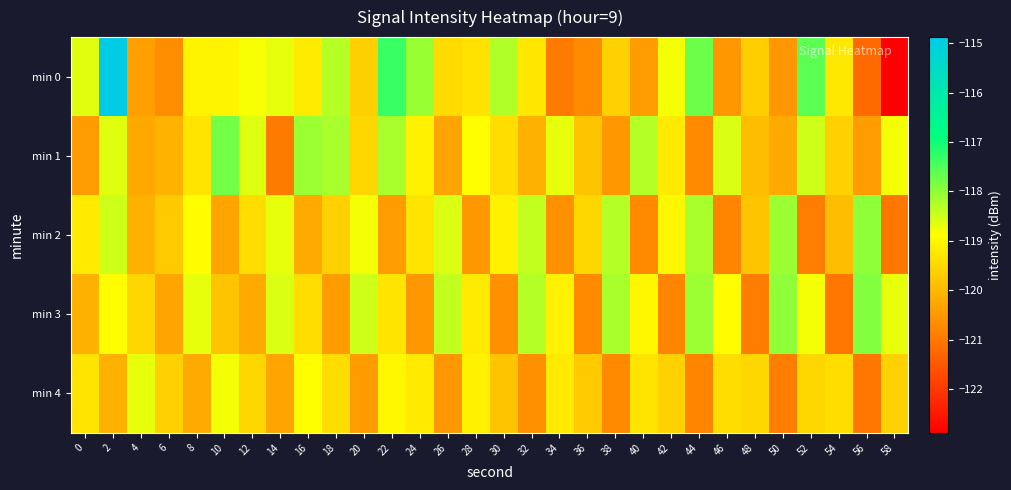

Rank the series by their maximum value, from lowest to highest.

min 4, min 2, min 3, min 1, min 0